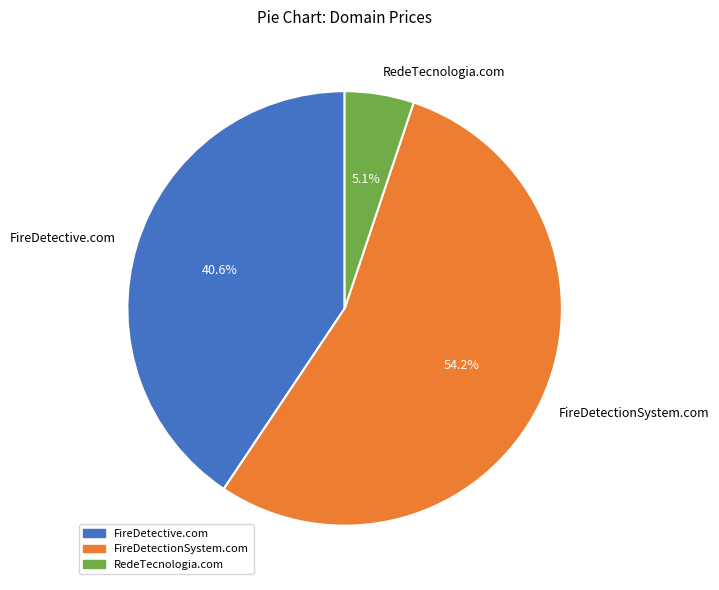

Which has a higher value, RedeTecnologia.com or FireDetectionSystem.com?

FireDetectionSystem.com